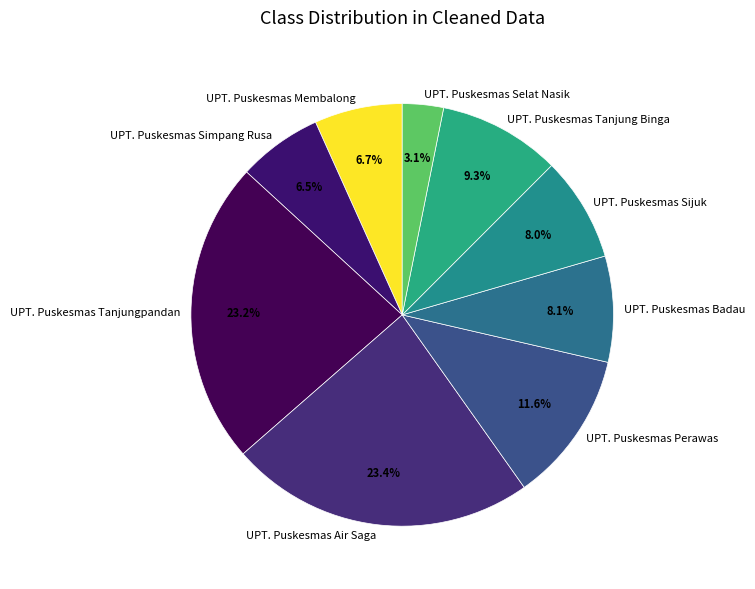

Between UPT. Puskesmas Selat Nasik and UPT. Puskesmas Simpang Rusa, which is larger?

UPT. Puskesmas Simpang Rusa